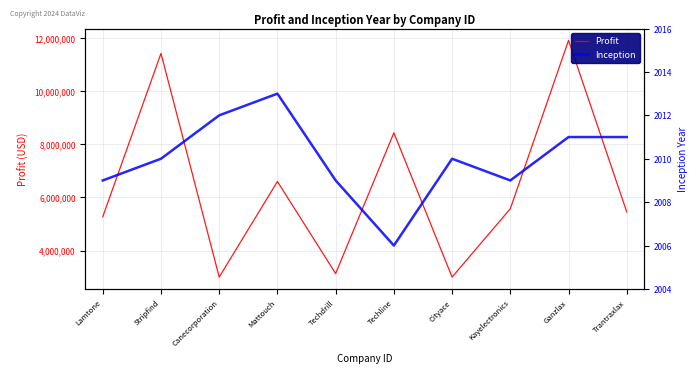

At which category does Inception reach its first local valley?

Techline